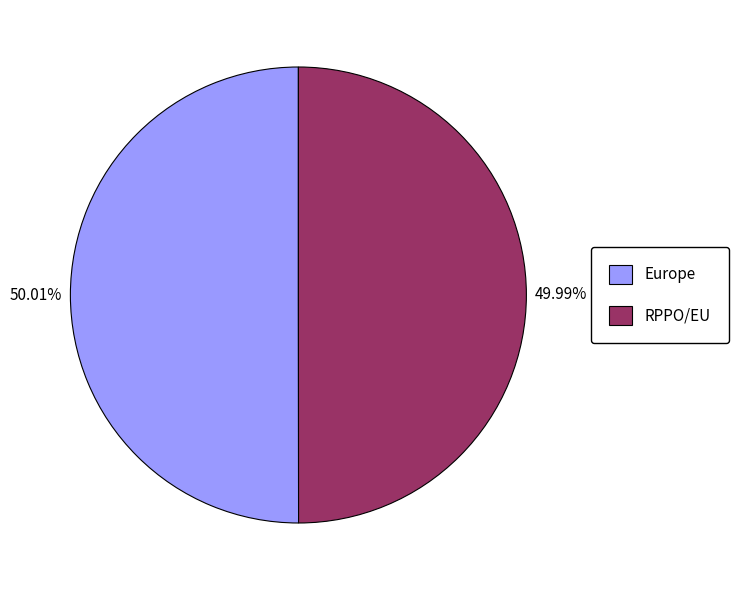

What percentage is the RPPO/EU slice, to the nearest percent?

50%